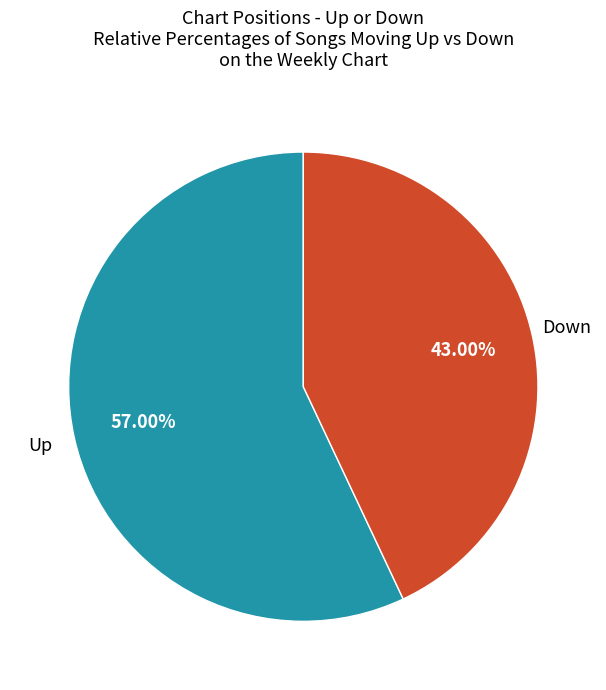

To the nearest percent, what is the average slice percentage?

50%